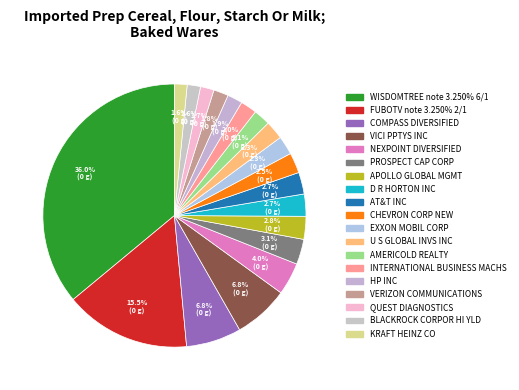

What is the change in value from APOLLO GLOBAL MGMT to D R HORTON INC?

-23000